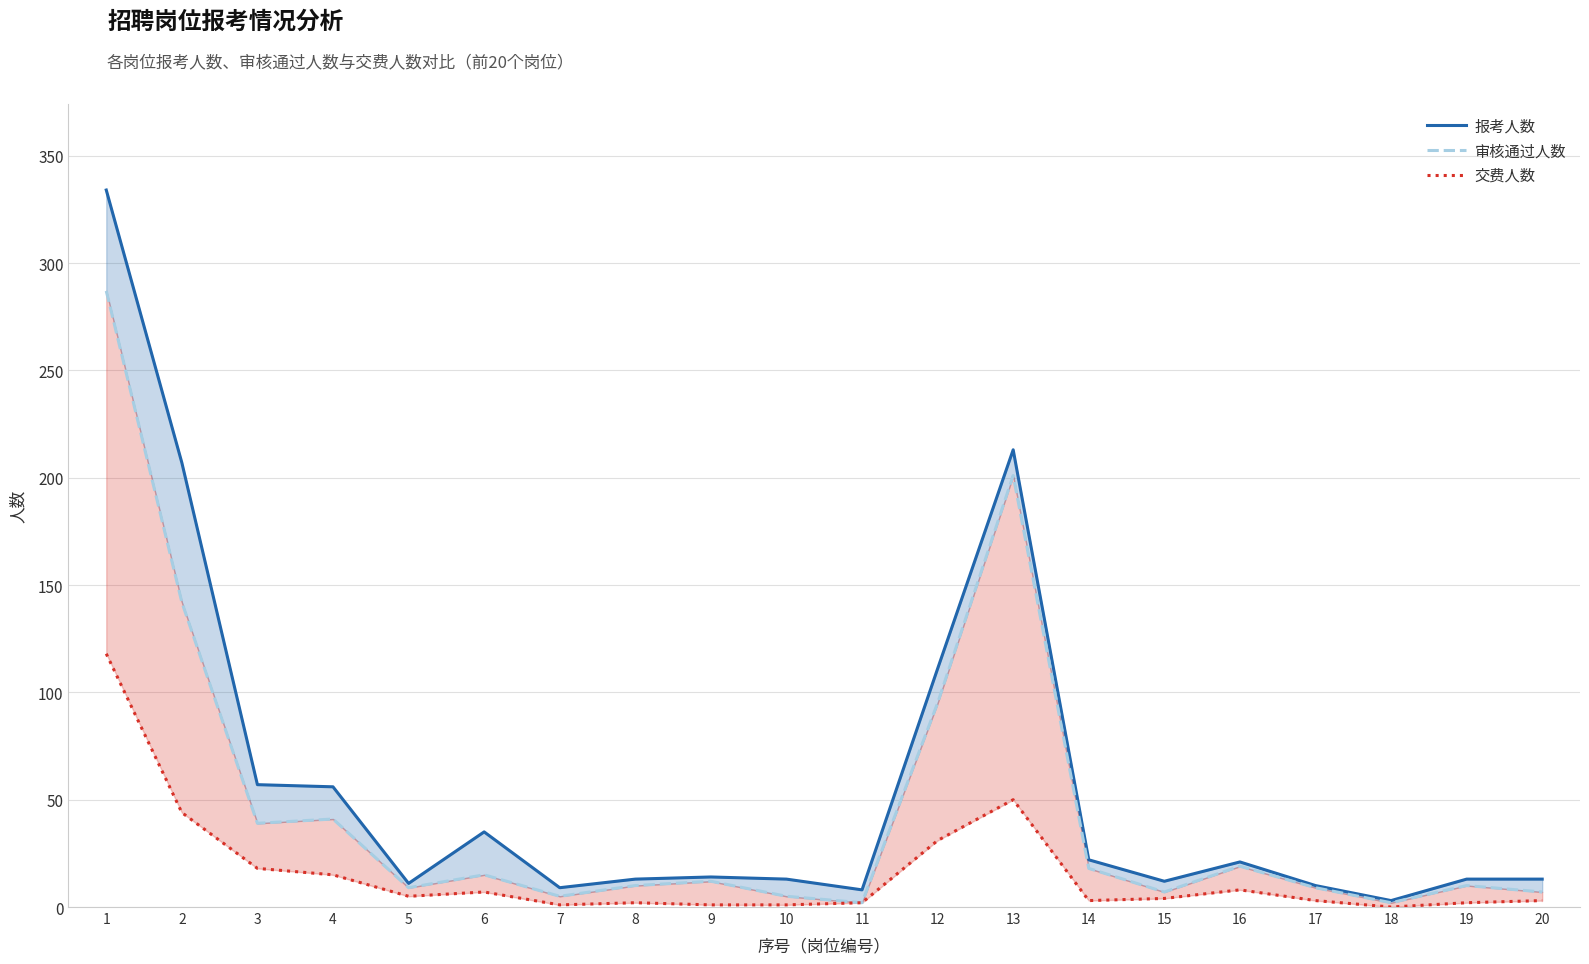

List the series in order of their overall mean, highest first.

报考人数, 审核通过人数, 交费人数